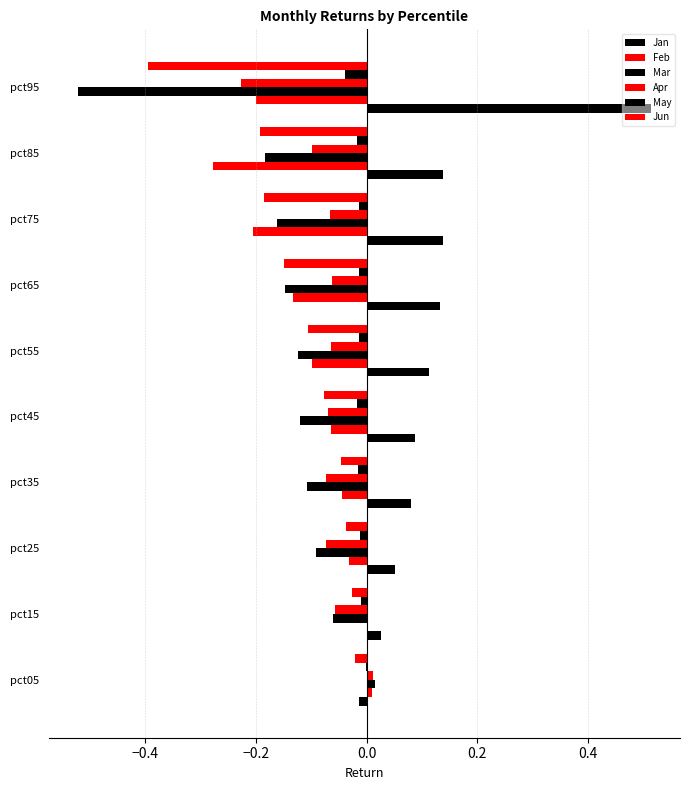

Rank the series by their maximum value, from lowest to highest.

Jun, May, Feb, Apr, Mar, Jan